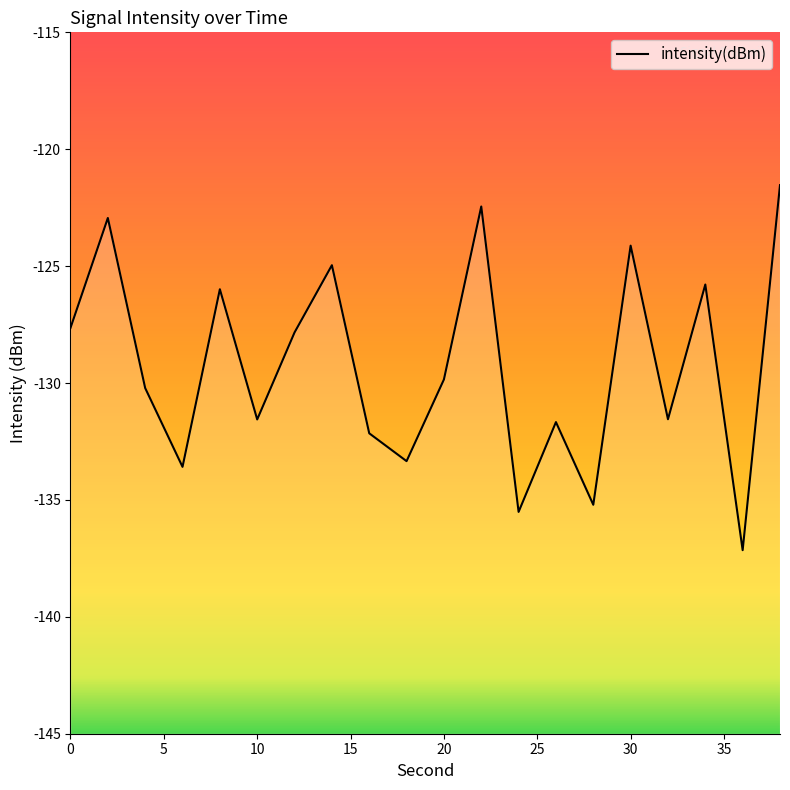

Which has a higher value, 4 or 26?

4